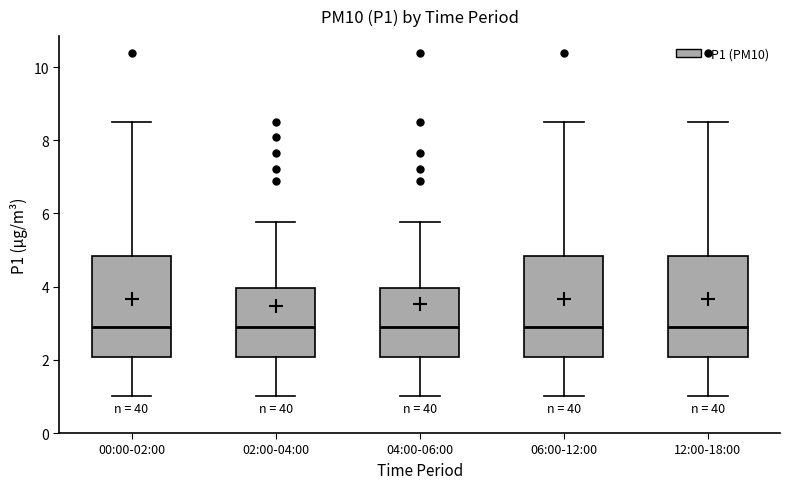

Where does the median line of the box for 12:00-18:00 sit on the y-axis? The values are not printed on the chart, so give them approximately, as read against the axis.

2.8